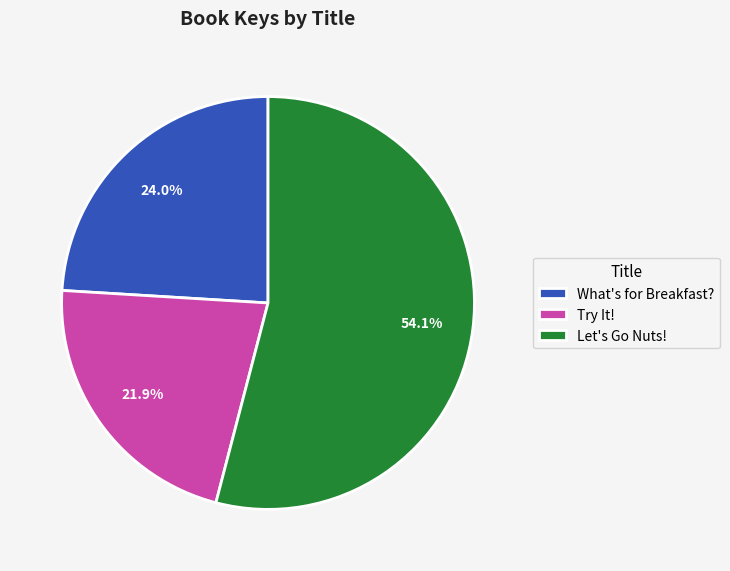

To the nearest percent, what is the combined percentage of Let's Go Nuts! and Try It!?

76%